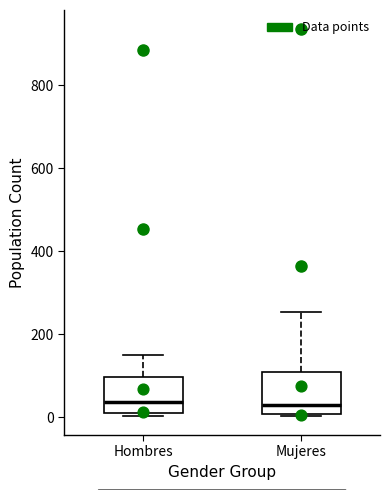

Where does the upper whisker of the box for Mujeres end on the y-axis? The values are not printed on the chart, so give them approximately, as read against the axis.

260